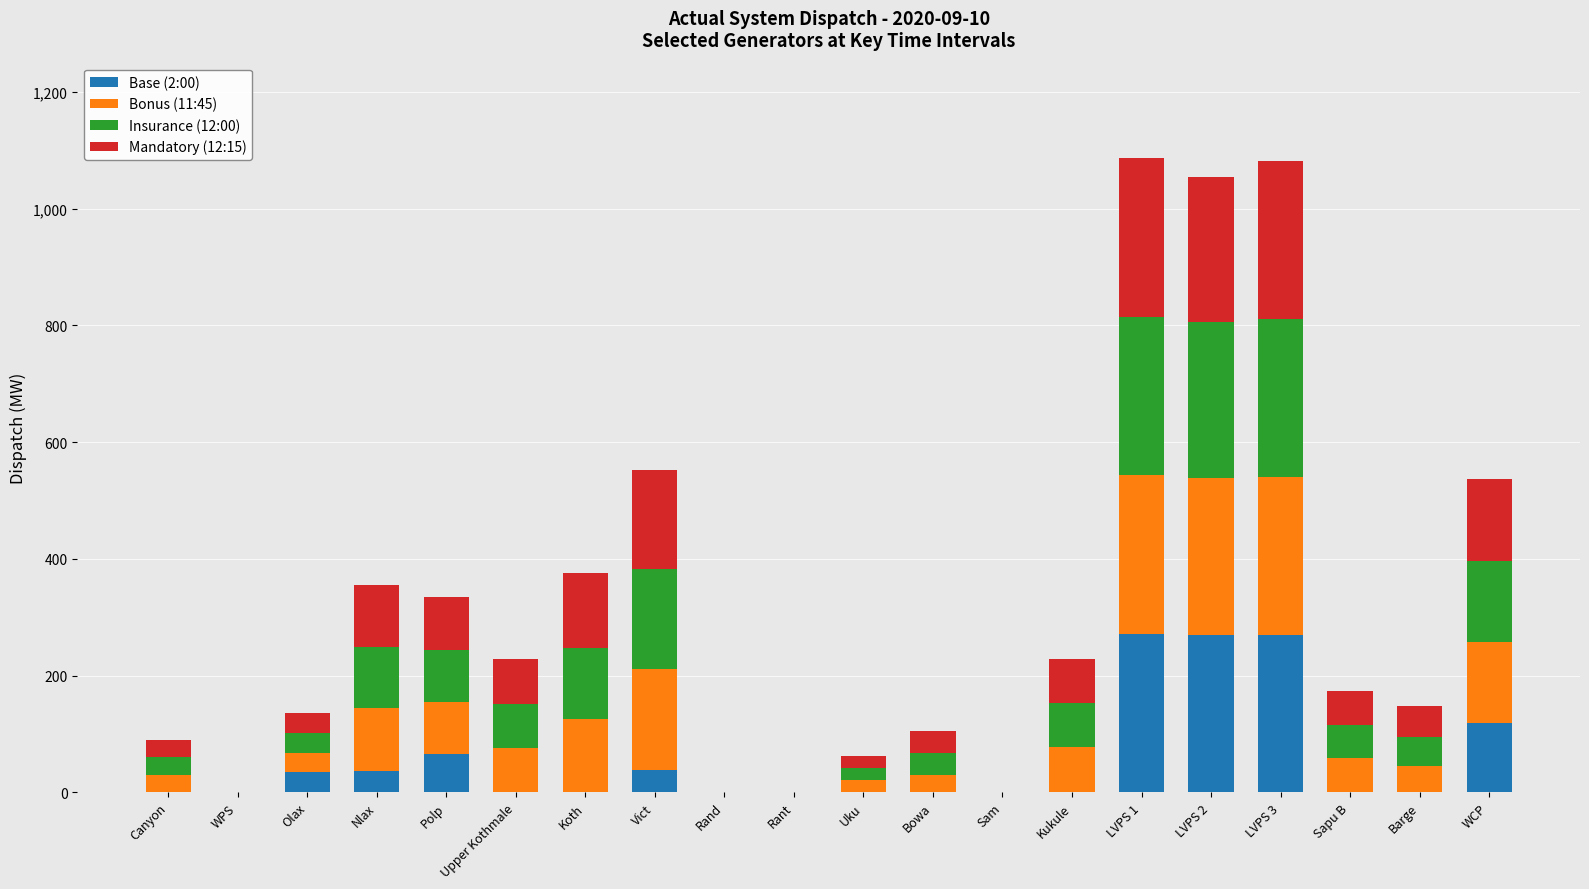

What is the total value across all series at Bowa?

105